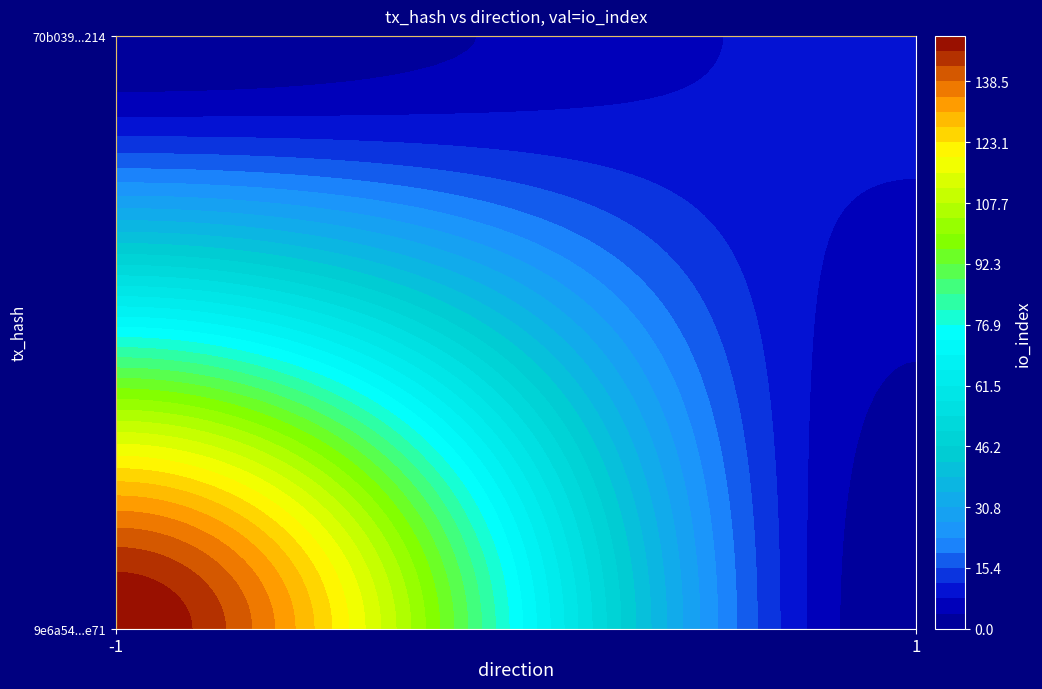

Reading left to right, transcribe all the data shown in this chart.

9e6a54717cd54ec9fbc2437e935243ed8e71e71: direction=-1	io_index=150
70b039372b6b3cc6f02bcf14a8c2c5f57a2e214: direction=1	io_index=9